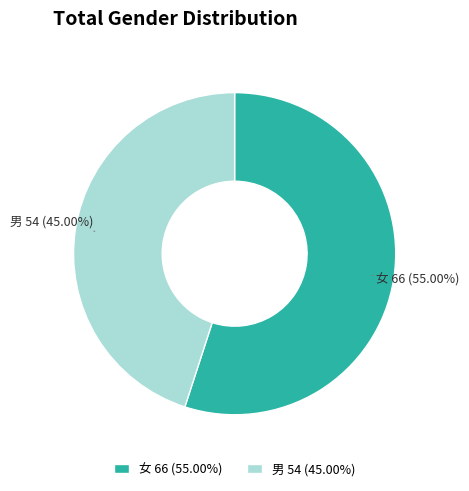

What is the smallest slice in the pie chart?

男